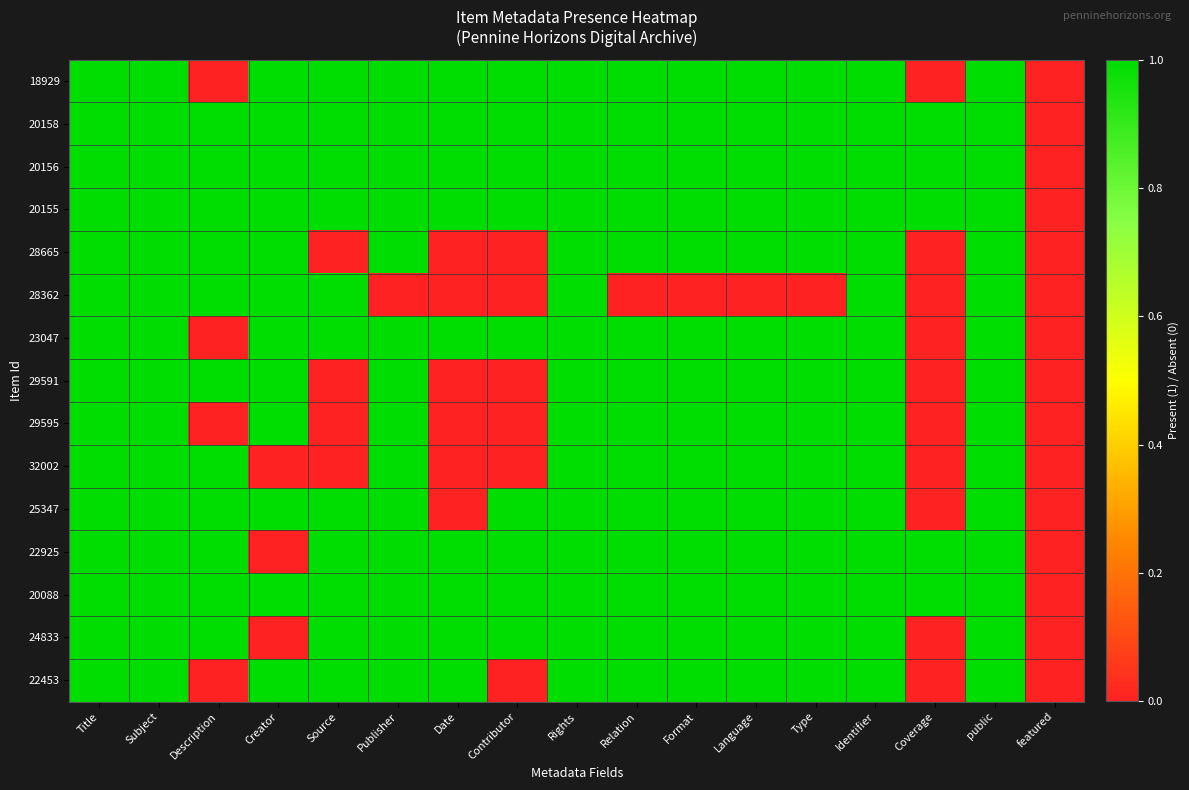

Reading right to left, extract all data points from this chart.

18929: featured=0	public=1	Coverage=0	Identifier=1	Type=1	Language=1	Format=1	Relation=1	Rights=1	Contributor=1	Date=1	Publisher=1	Source=1	Creator=1	Description=0	Subject=1	Title=1
20158: featured=0	public=1	Coverage=1	Identifier=1	Type=1	Language=1	Format=1	Relation=1	Rights=1	Contributor=1	Date=1	Publisher=1	Source=1	Creator=1	Description=1	Subject=1	Title=1
20156: featured=0	public=1	Coverage=1	Identifier=1	Type=1	Language=1	Format=1	Relation=1	Rights=1	Contributor=1	Date=1	Publisher=1	Source=1	Creator=1	Description=1	Subject=1	Title=1
20155: featured=0	public=1	Coverage=1	Identifier=1	Type=1	Language=1	Format=1	Relation=1	Rights=1	Contributor=1	Date=1	Publisher=1	Source=1	Creator=1	Description=1	Subject=1	Title=1
28665: featured=0	public=1	Coverage=0	Identifier=1	Type=1	Language=1	Format=1	Relation=1	Rights=1	Contributor=0	Date=0	Publisher=1	Source=0	Creator=1	Description=1	Subject=1	Title=1
28362: featured=0	public=1	Coverage=0	Identifier=1	Type=0	Language=0	Format=0	Relation=0	Rights=1	Contributor=0	Date=0	Publisher=0	Source=1	Creator=1	Description=1	Subject=1	Title=1
23047: featured=0	public=1	Coverage=0	Identifier=1	Type=1	Language=1	Format=1	Relation=1	Rights=1	Contributor=1	Date=1	Publisher=1	Source=1	Creator=1	Description=0	Subject=1	Title=1
29591: featured=0	public=1	Coverage=0	Identifier=1	Type=1	Language=1	Format=1	Relation=1	Rights=1	Contributor=0	Date=0	Publisher=1	Source=0	Creator=1	Description=1	Subject=1	Title=1
29595: featured=0	public=1	Coverage=0	Identifier=1	Type=1	Language=1	Format=1	Relation=1	Rights=1	Contributor=0	Date=0	Publisher=1	Source=0	Creator=1	Description=0	Subject=1	Title=1
32002: featured=0	public=1	Coverage=0	Identifier=1	Type=1	Language=1	Format=1	Relation=1	Rights=1	Contributor=0	Date=0	Publisher=1	Source=0	Creator=0	Description=1	Subject=1	Title=1
25347: featured=0	public=1	Coverage=0	Identifier=1	Type=1	Language=1	Format=1	Relation=1	Rights=1	Contributor=1	Date=0	Publisher=1	Source=1	Creator=1	Description=1	Subject=1	Title=1
22925: featured=0	public=1	Coverage=1	Identifier=1	Type=1	Language=1	Format=1	Relation=1	Rights=1	Contributor=1	Date=1	Publisher=1	Source=1	Creator=0	Description=1	Subject=1	Title=1
20088: featured=0	public=1	Coverage=1	Identifier=1	Type=1	Language=1	Format=1	Relation=1	Rights=1	Contributor=1	Date=1	Publisher=1	Source=1	Creator=1	Description=1	Subject=1	Title=1
24833: featured=0	public=1	Coverage=0	Identifier=1	Type=1	Language=1	Format=1	Relation=1	Rights=1	Contributor=1	Date=1	Publisher=1	Source=1	Creator=0	Description=1	Subject=1	Title=1
22453: featured=0	public=1	Coverage=0	Identifier=1	Type=1	Language=1	Format=1	Relation=1	Rights=1	Contributor=0	Date=1	Publisher=1	Source=1	Creator=1	Description=0	Subject=1	Title=1